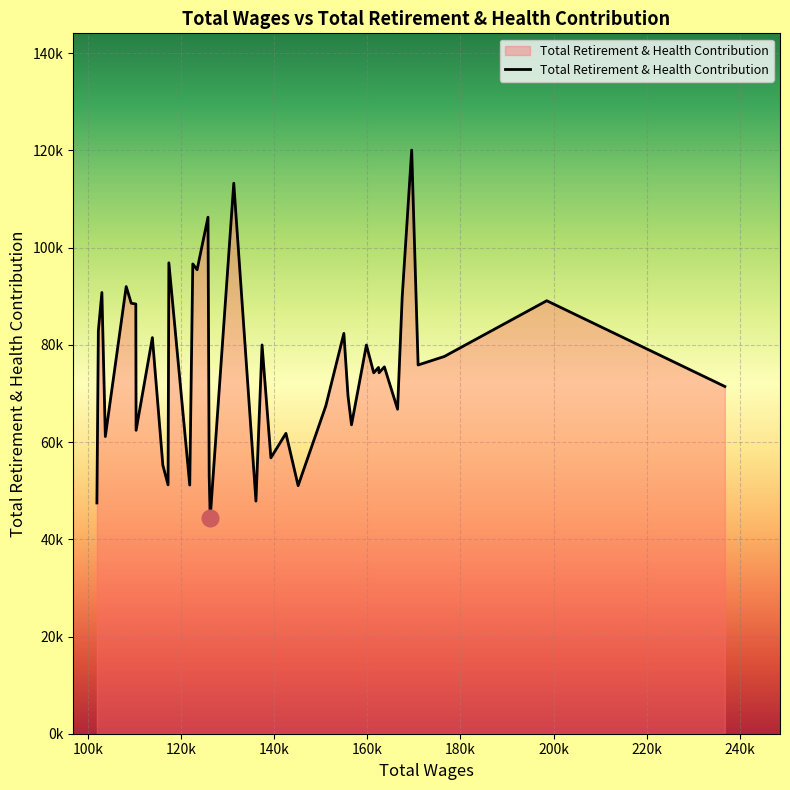

What is the maximum value shown in the chart?

120083